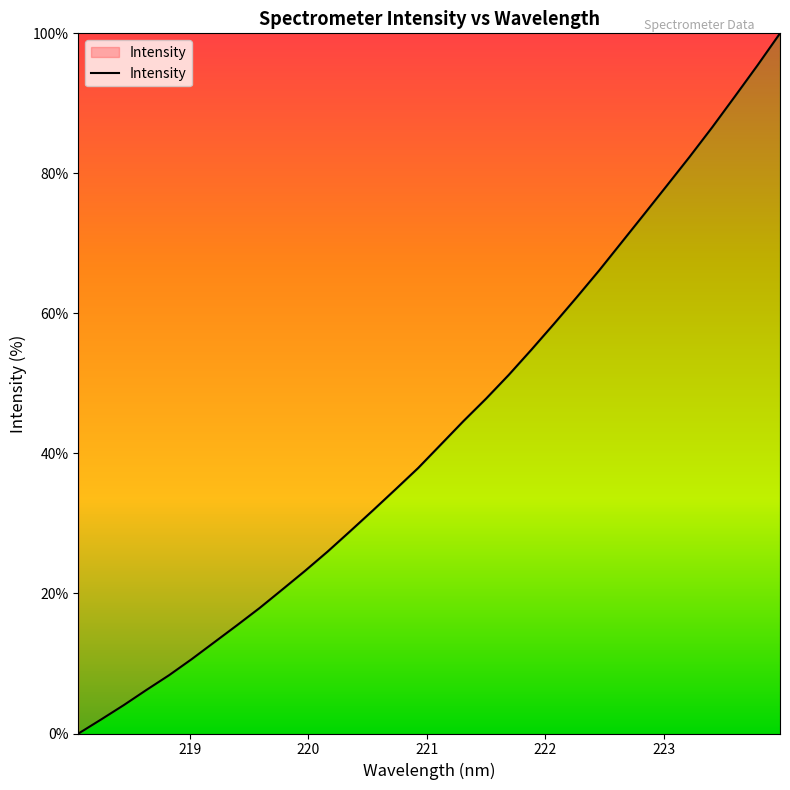

What is the greatest value displayed?

100.0